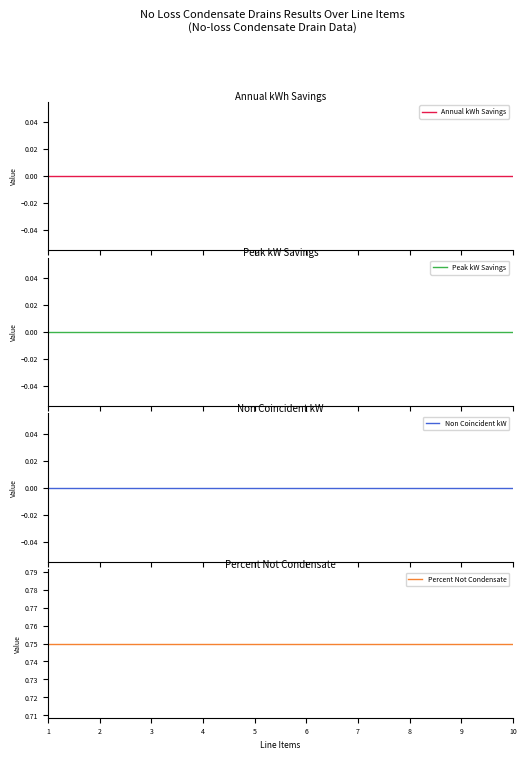

The value of Non Coincident kW at 7 is 0.0. True or false?

True